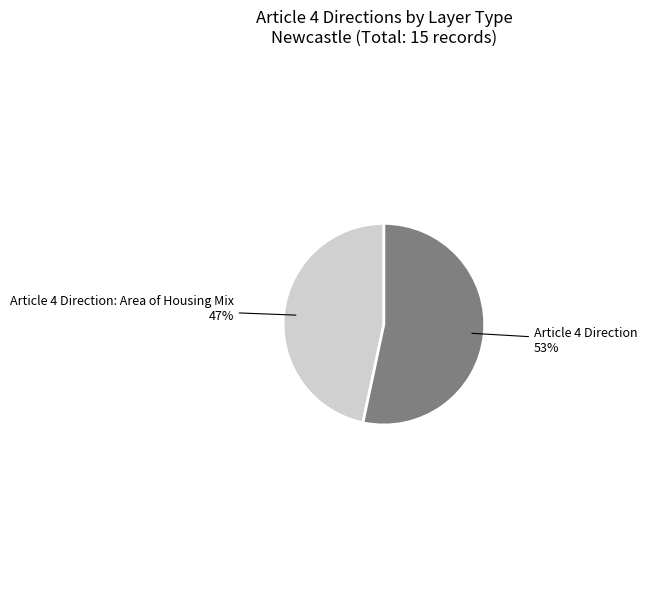

To the nearest percent, what is the average slice percentage?

50%